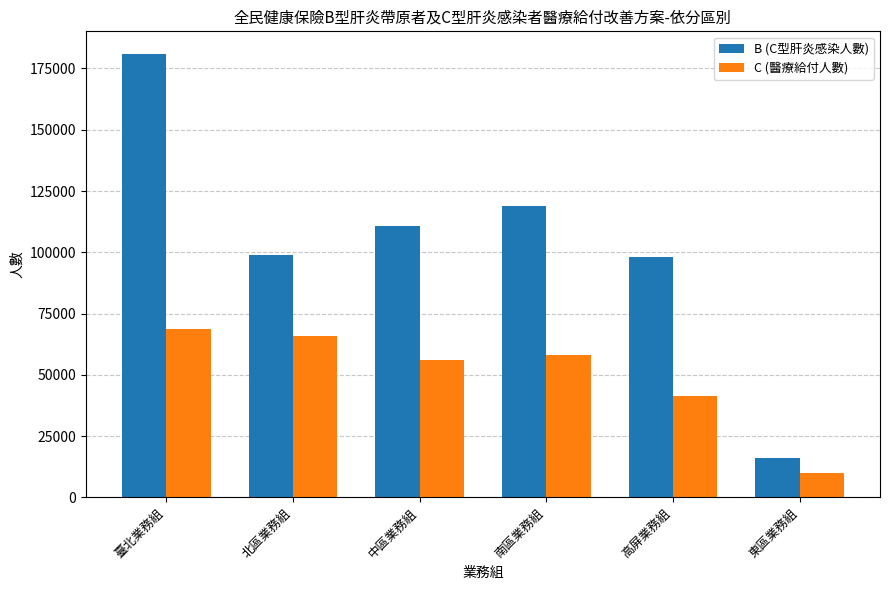

At which label does B (C型肝炎感染人數) reach its peak?

臺北業務組